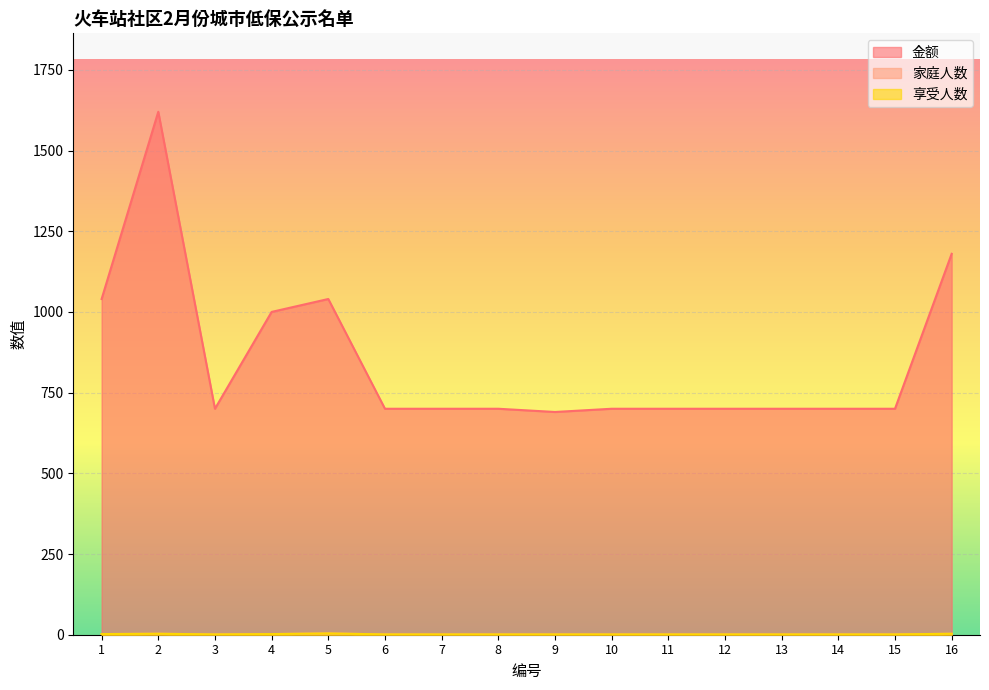

True or false: 家庭人数 and 享受人数 intersect in this chart.

False